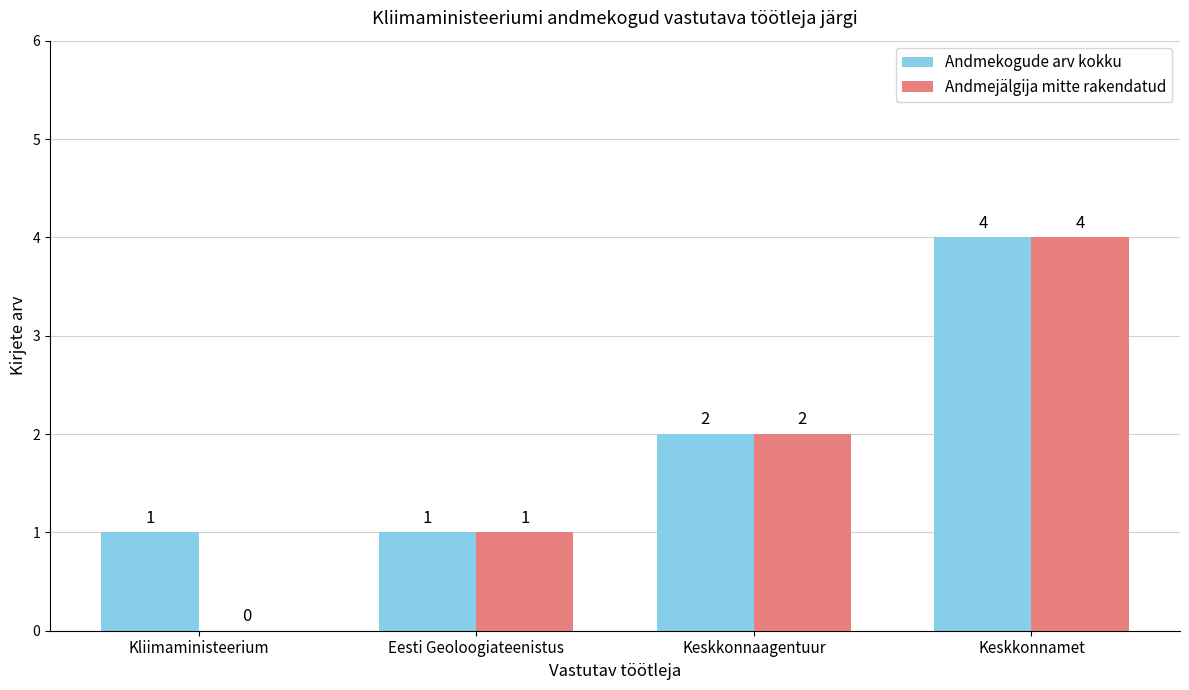

Which label corresponds to the largest value in the chart?

Keskkonnamet